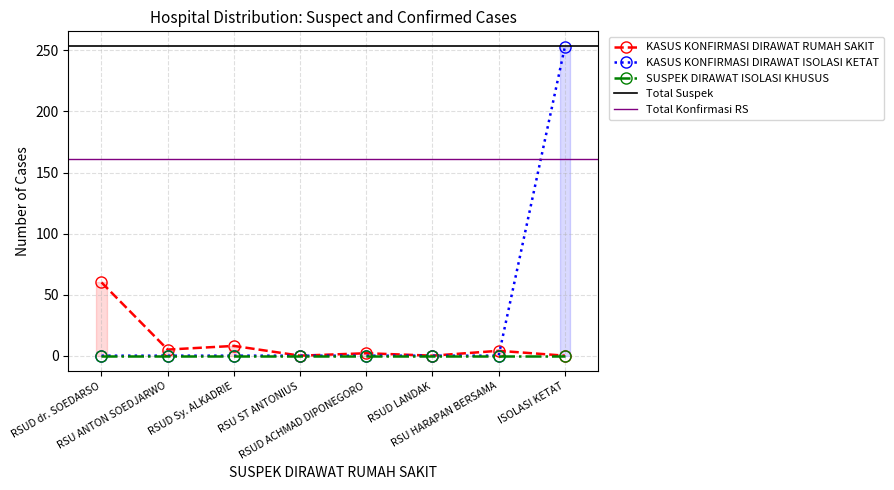

Which series has the largest total across all categories?

KASUS KONFIRMASI DIRAWAT ISOLASI KETAT